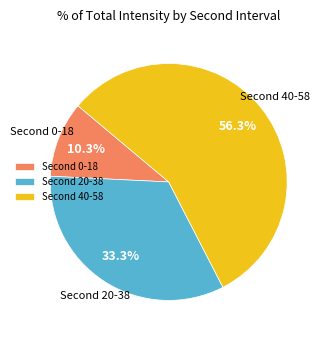

Is there any slice that represents more than half of the pie?

Yes